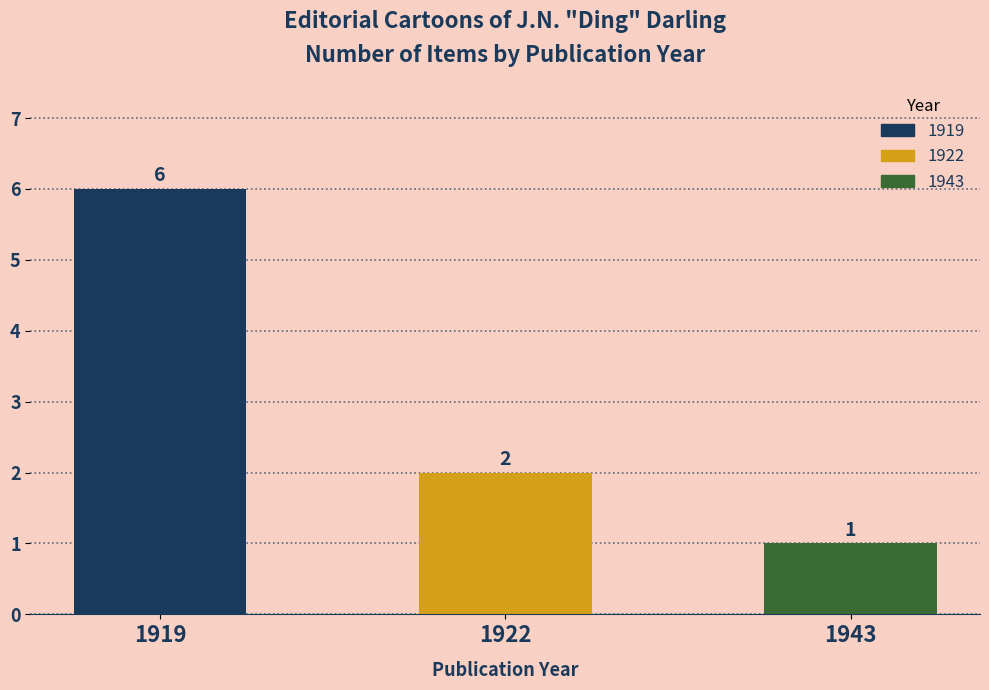

List the labels in order of value, smallest first.

1943, 1922, 1919